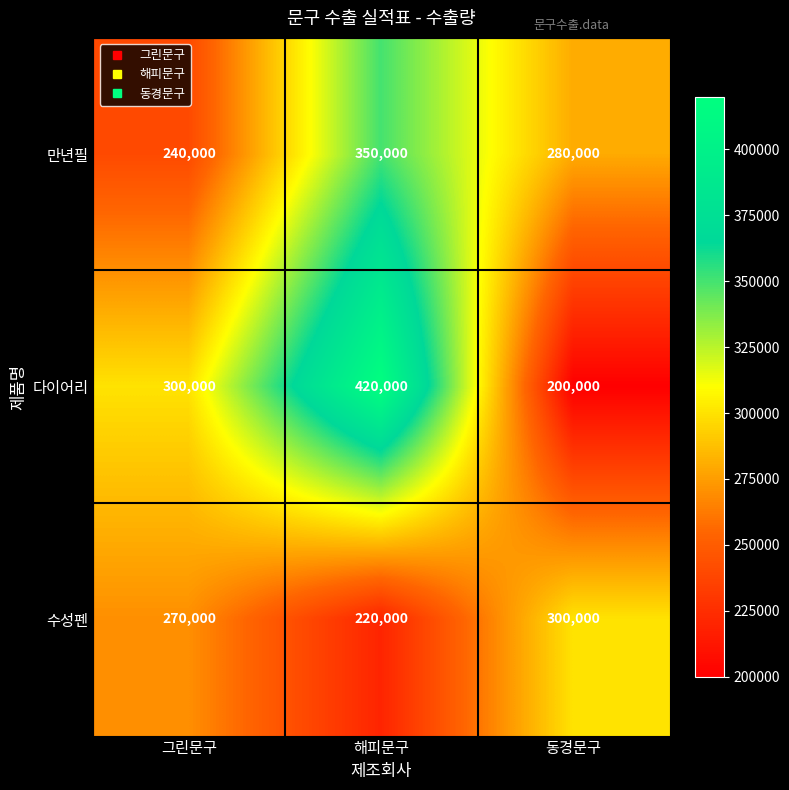

What is the difference between the highest and lowest values at 그린문구?

60000